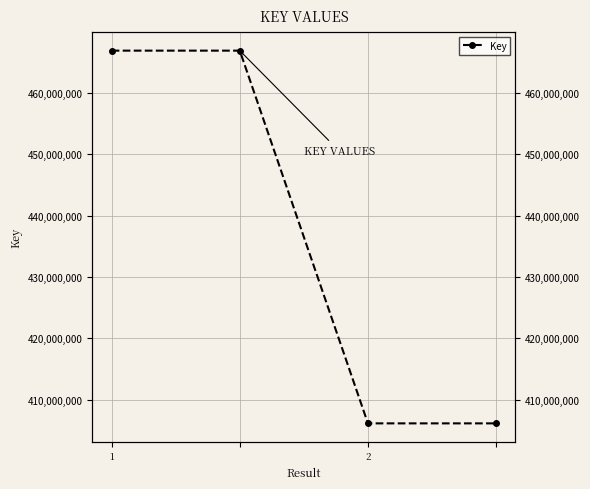

Rank the categories by value from highest to lowest.

1, 2, 2, 3